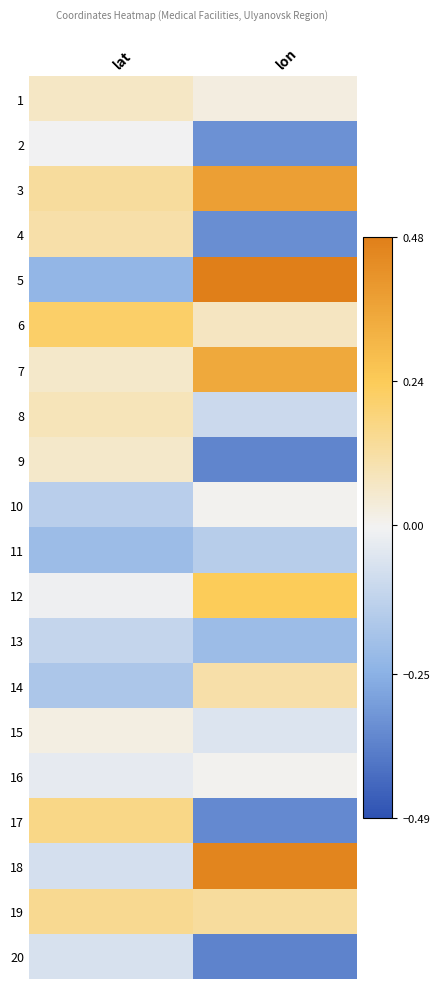

Between lat and lon, which is larger?

lat